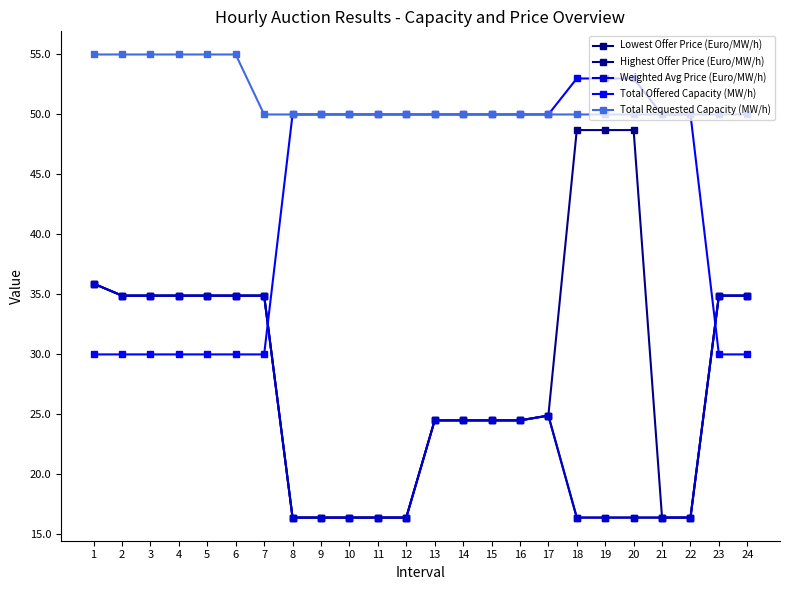

Does the chart have visible grid lines?

No